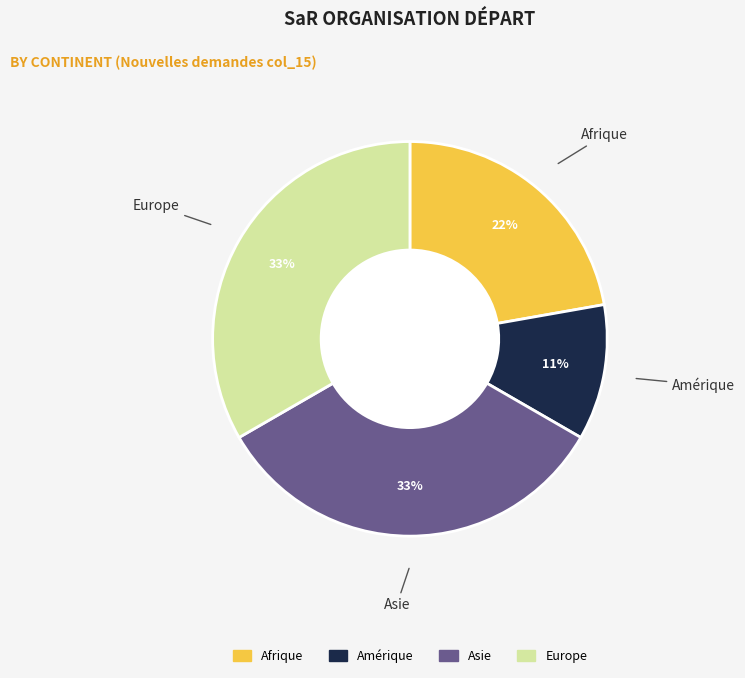

Is there a majority slice in this chart?

No